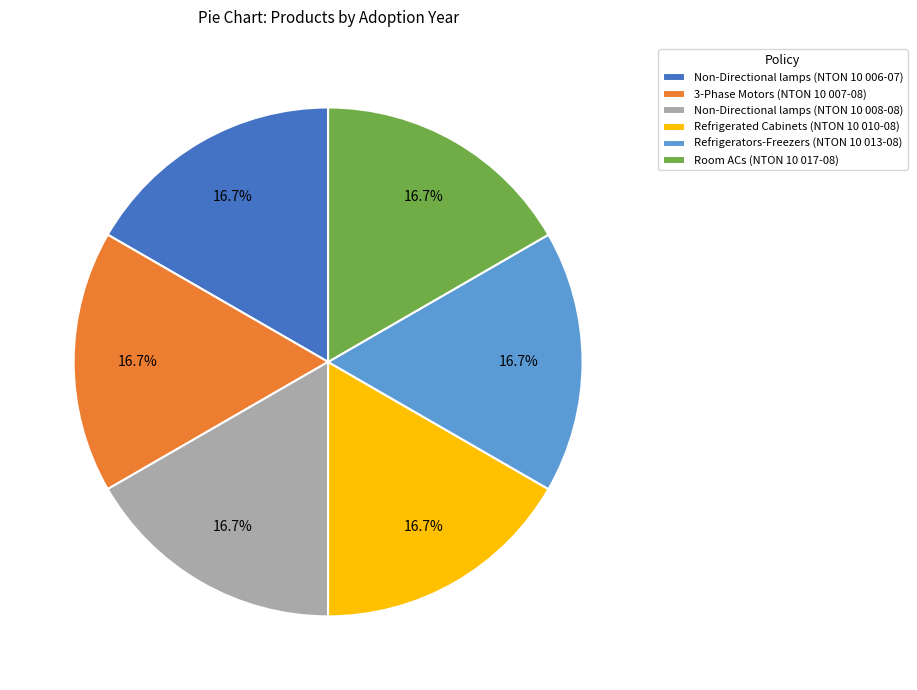

Does any single category account for the majority?

No